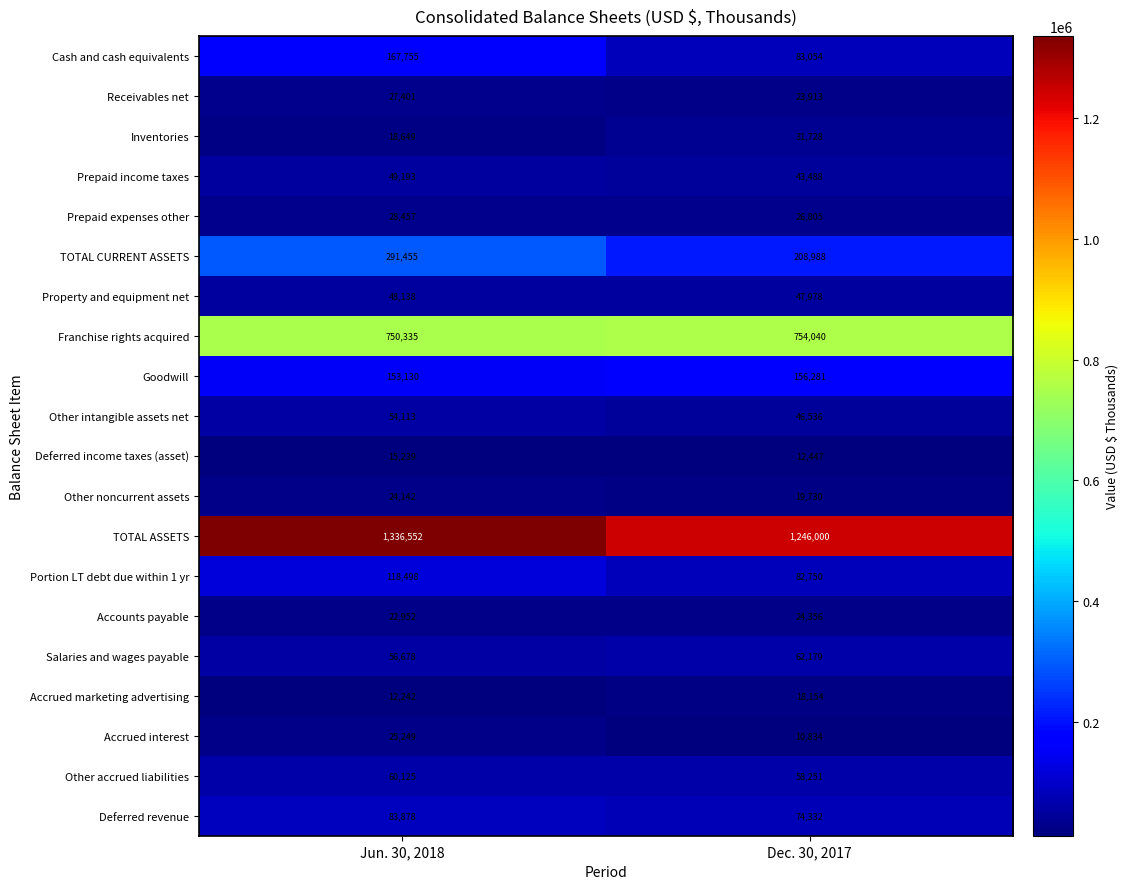

What is the maximum value for Prepaid income taxes?

49193